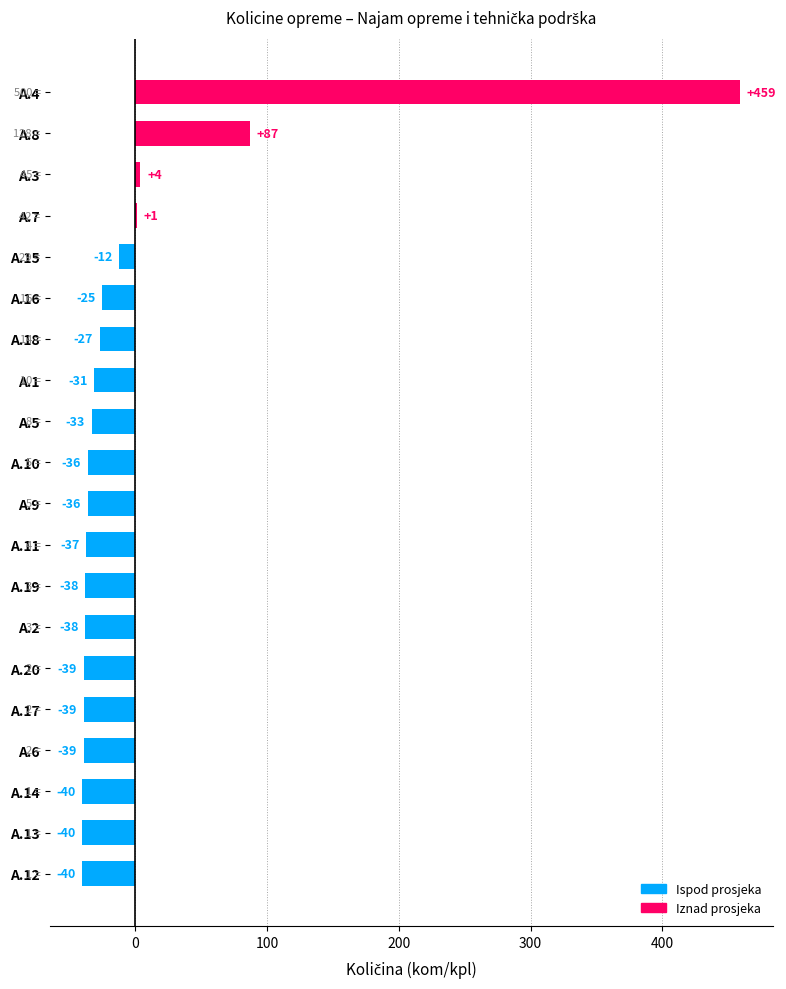

What is the change in value from A.12 to A.16?

+15.0